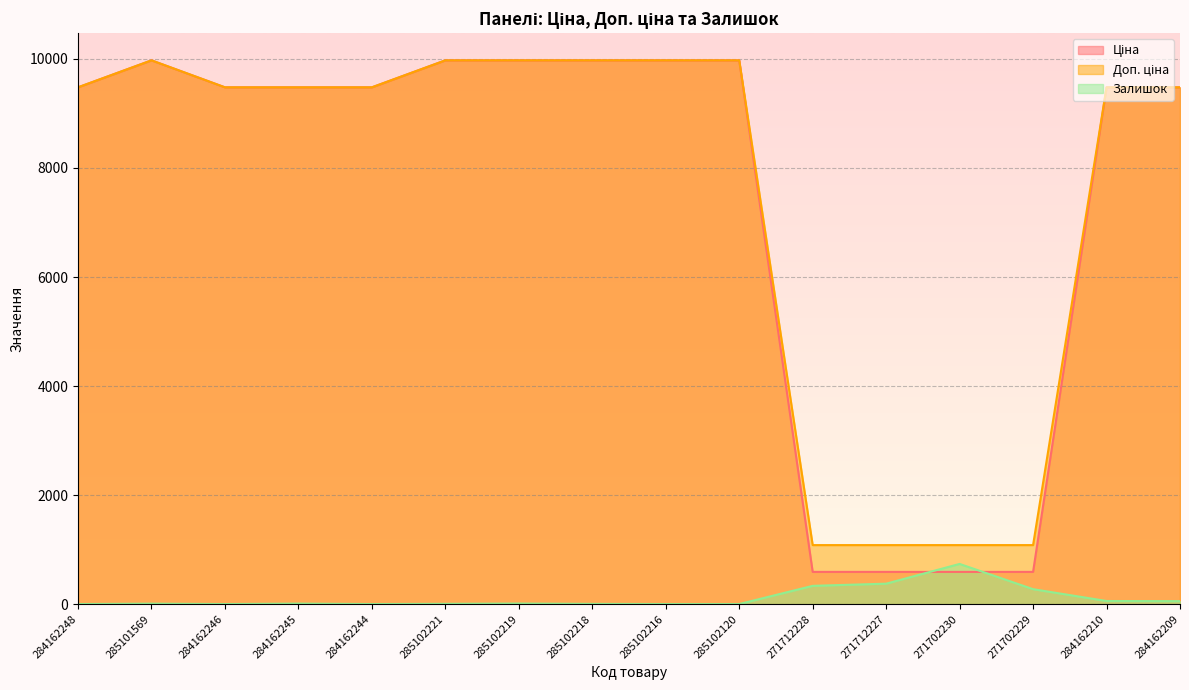

Reading left to right, list all the values displayed in this chart.

Ціна: 9480.1	9975.0	9480.1	9480.1	9480.1	9975.0	9975.0	9975.0	9975.0	9975.0	589.9	589.9	589.9	589.9	9480.1	9480.1
Доп. ціна: 9480.1	9975.0	9480.1	9480.1	9480.1	9975.0	9975.0	9975.0	9975.0	9975.0	1081.7	1081.7	1081.7	1081.7	9480.1	9480.1
Залишок: 0.0	7.0	0.0	8.0	0.0	4.0	9.0	3.0	0.0	0.0	334.0	374.0	736.0	273.0	56.0	53.0